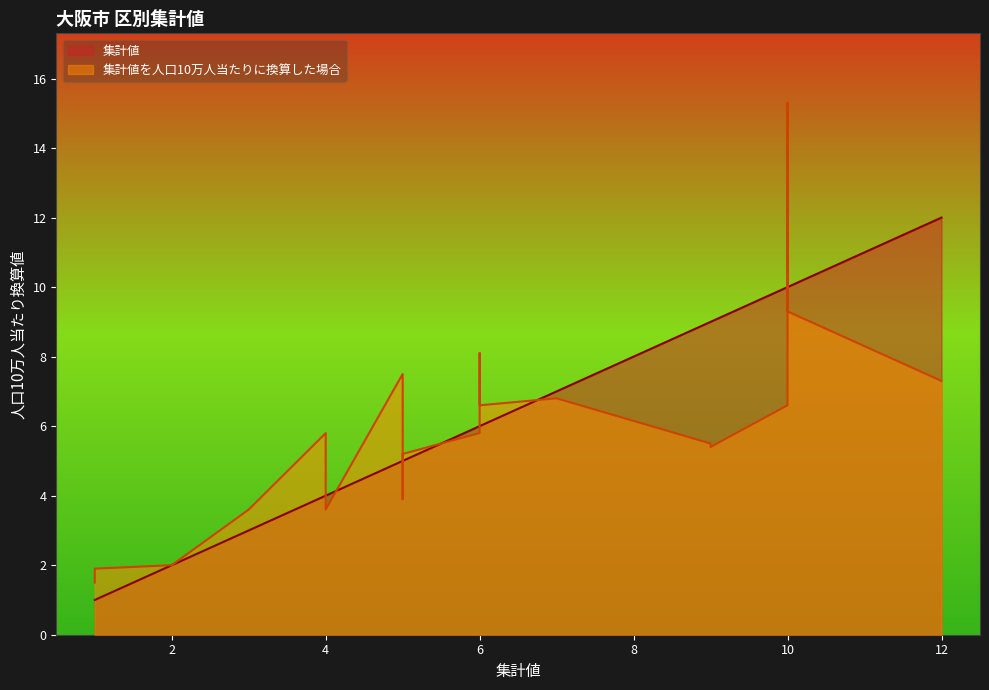

How many intersections are there between 集計値 and 集計値を人口10万人当たりに換算した場合?

5